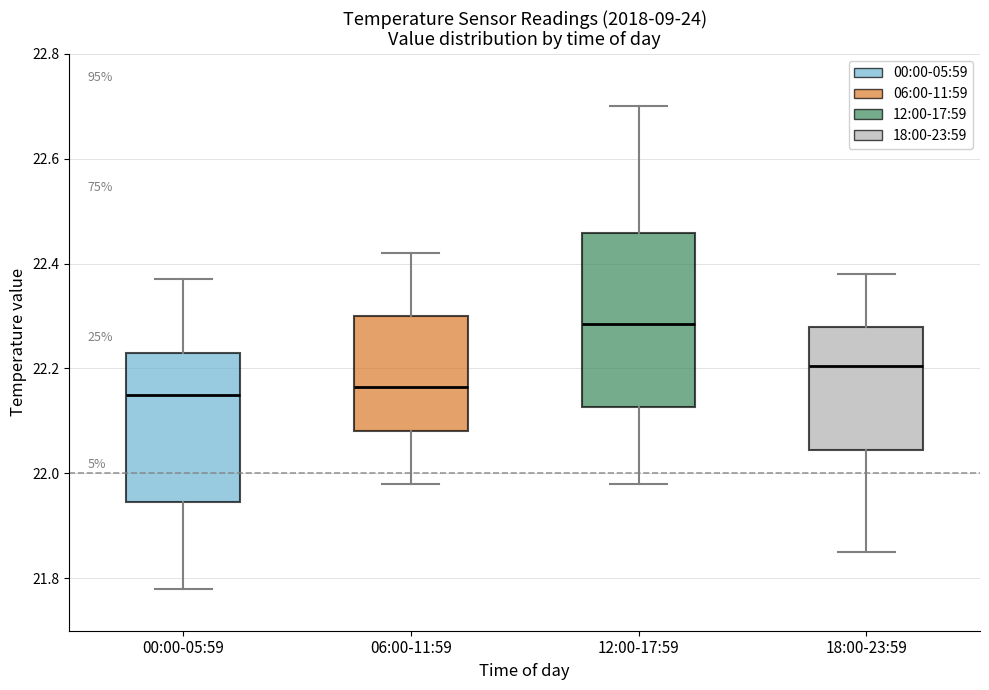

Reading left to right, read every box against the y-axis: the position of its median line, the range the box covers, and the ends of its whiskers. The values are not printed on the chart, so give them approximately, as read against the axis.

00:00-05:59: median 22.16, box 21.94 to 22.24, whiskers 21.78 to 22.38
06:00-11:59: median 22.16, box 22.08 to 22.30, whiskers 21.98 to 22.42
12:00-17:59: median 22.28, box 22.12 to 22.46, whiskers 21.98 to 22.70
18:00-23:59: median 22.20, box 22.04 to 22.28, whiskers 21.86 to 22.38